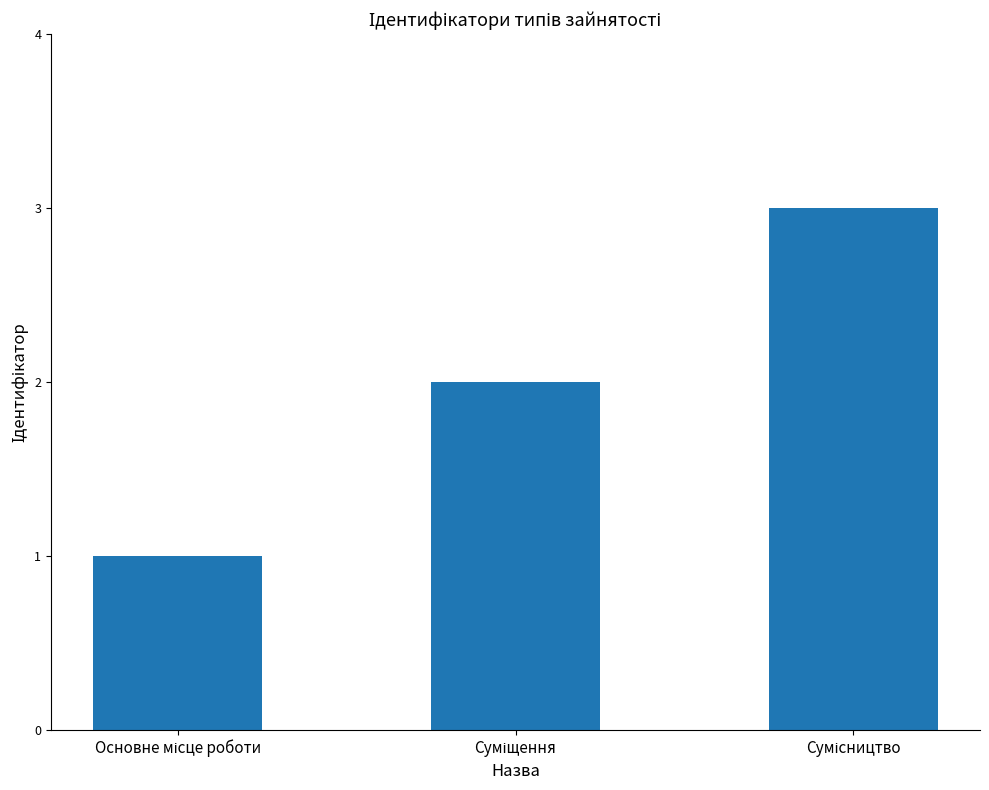

What is the sum of all values?

6